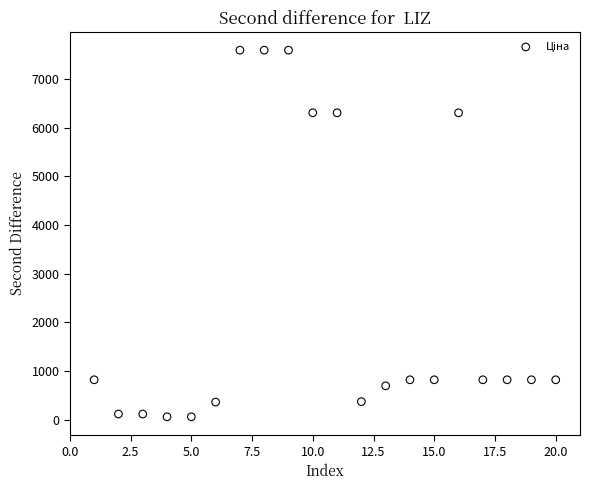

What is the range of X values (max minus min)?

19.0